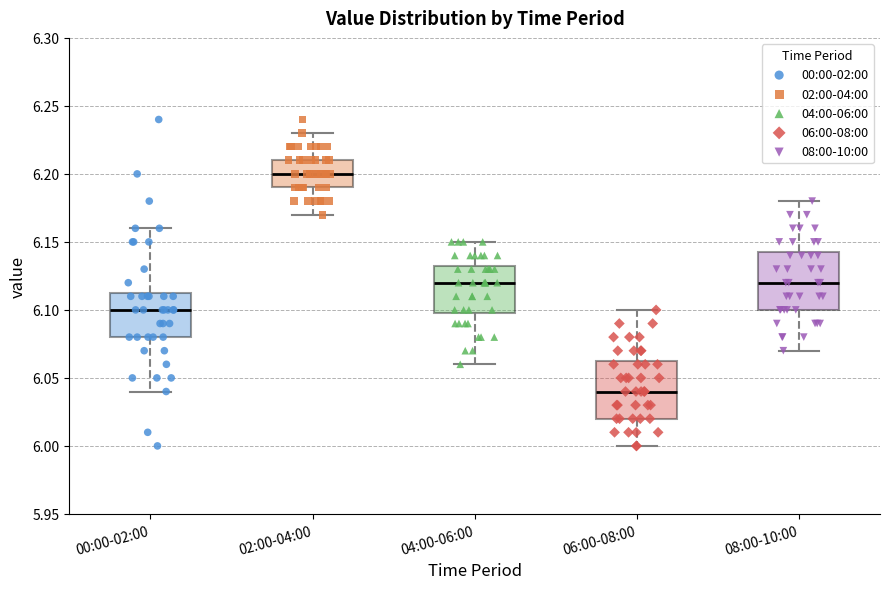

Reading left to right, read every box against the y-axis: the position of its median line, the range the box covers, and the ends of its whiskers. The values are not printed on the chart, so give them approximately, as read against the axis.

00:00-02:00: median 6.100, box 6.080 to 6.115, whiskers 6.040 to 6.160
02:00-04:00: median 6.200, box 6.190 to 6.210, whiskers 6.170 to 6.230
04:00-06:00: median 6.120, box 6.100 to 6.135, whiskers 6.060 to 6.150
06:00-08:00: median 6.040, box 6.020 to 6.065, whiskers 6.000 to 6.100
08:00-10:00: median 6.120, box 6.100 to 6.145, whiskers 6.070 to 6.180